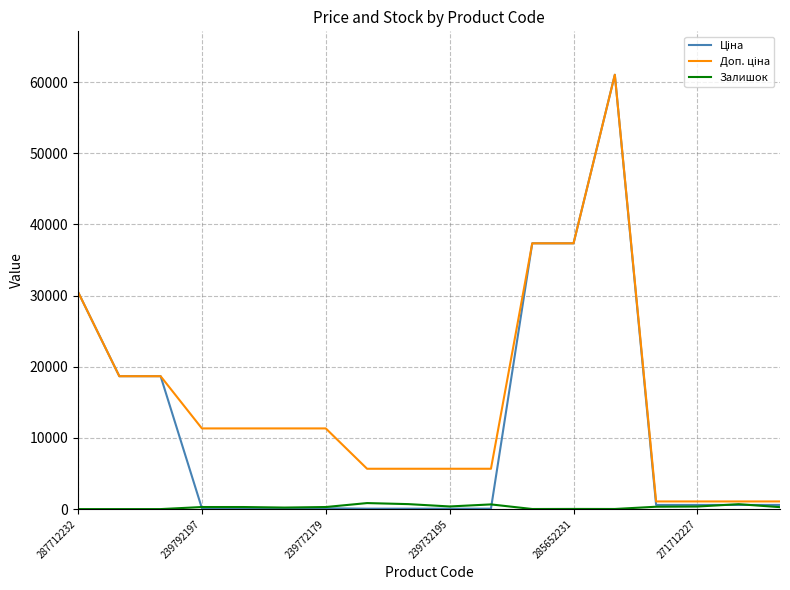

Does the chart display data point markers on the line(s)?

No